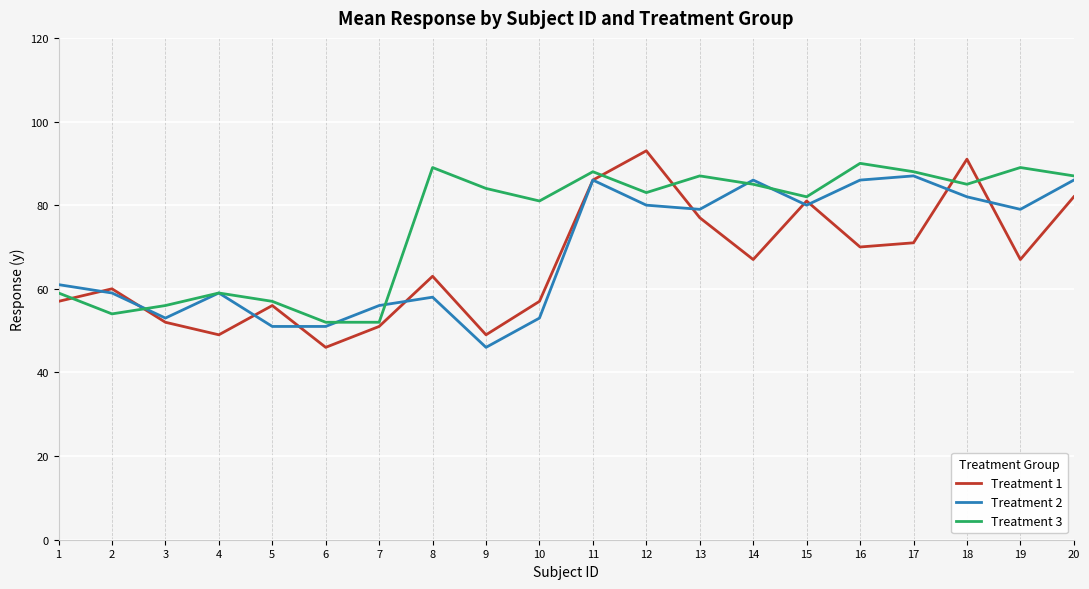

Which category has the highest value in the Treatment 3 series?

16